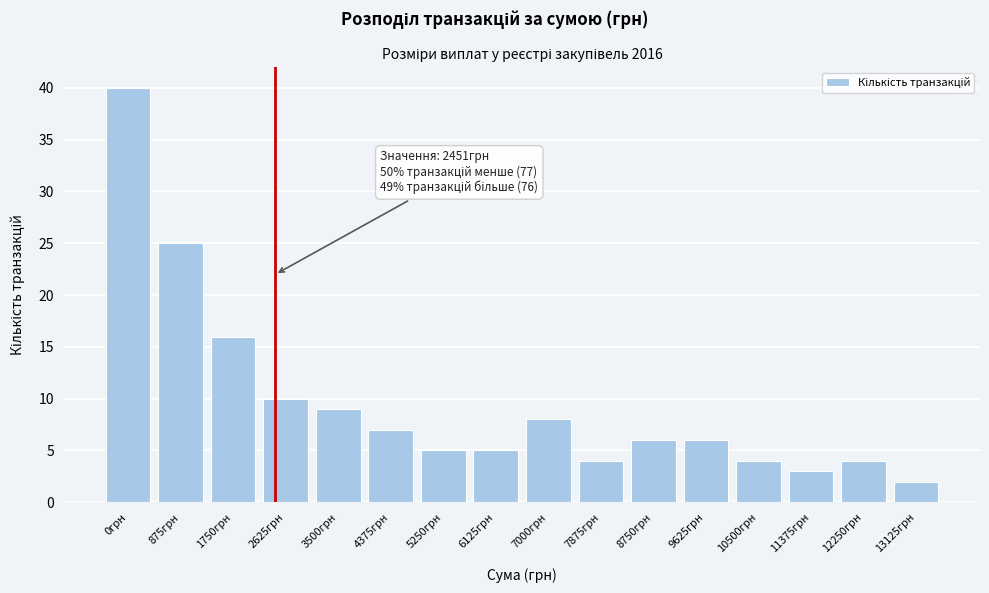

Reading left to right, transcribe all the data shown in this chart.

0грн=40	875грн=25	1750грн=16	2625грн=10	3500грн=9	4375грн=7	5250грн=5	6125грн=5	7000грн=8	7875грн=4	8750грн=6	9625грн=6	10500грн=4	11375грн=3	12250грн=4	13125грн=2